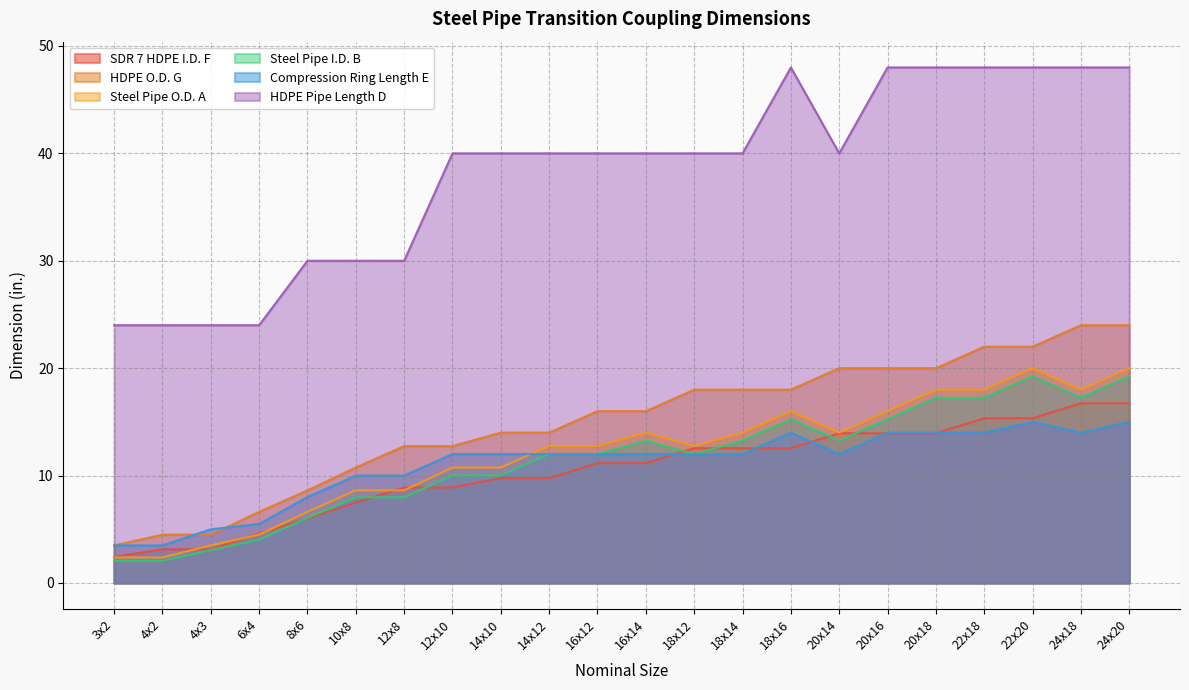

What are all the series names shown in the legend?

SDR 7 HDPE I.D. F, HDPE O.D. G, Steel Pipe O.D. A, Steel Pipe I.D. B, Compression Ring Length E, HDPE Pipe Length D